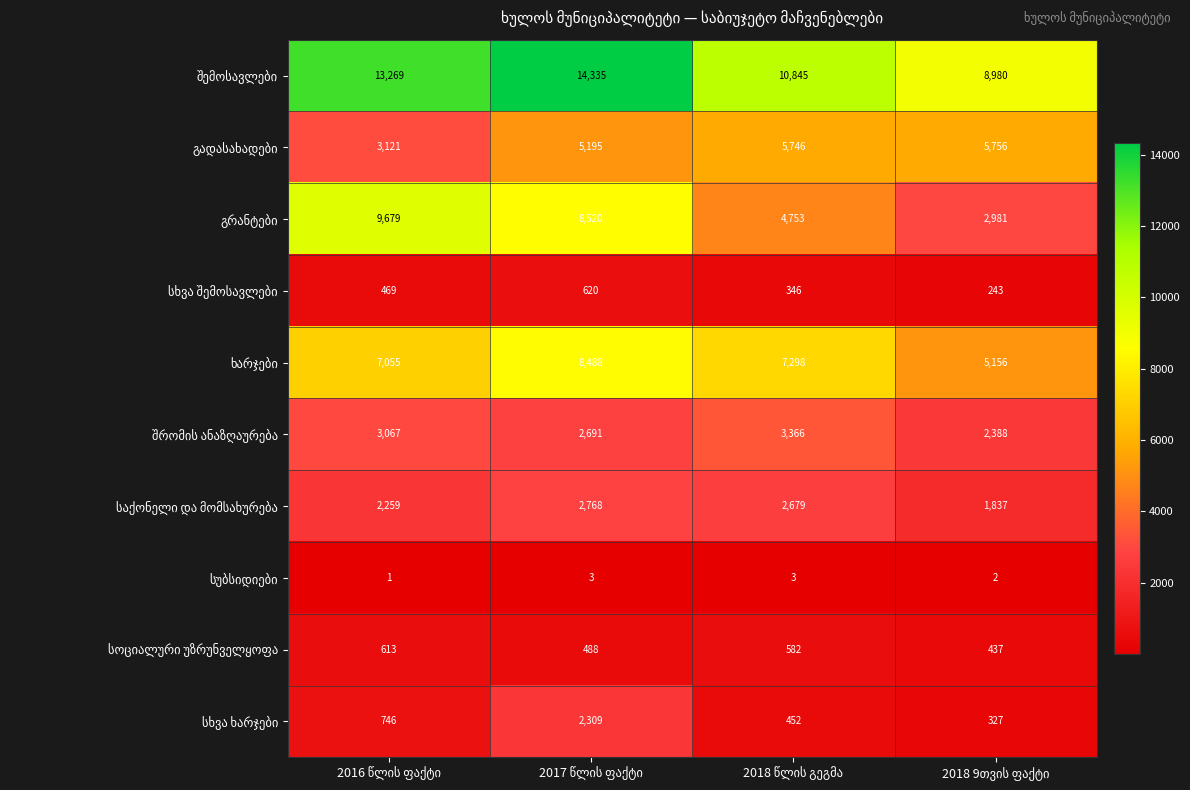

At which category does the chart reach its minimum across all series?

2016 წლის ფაქტი